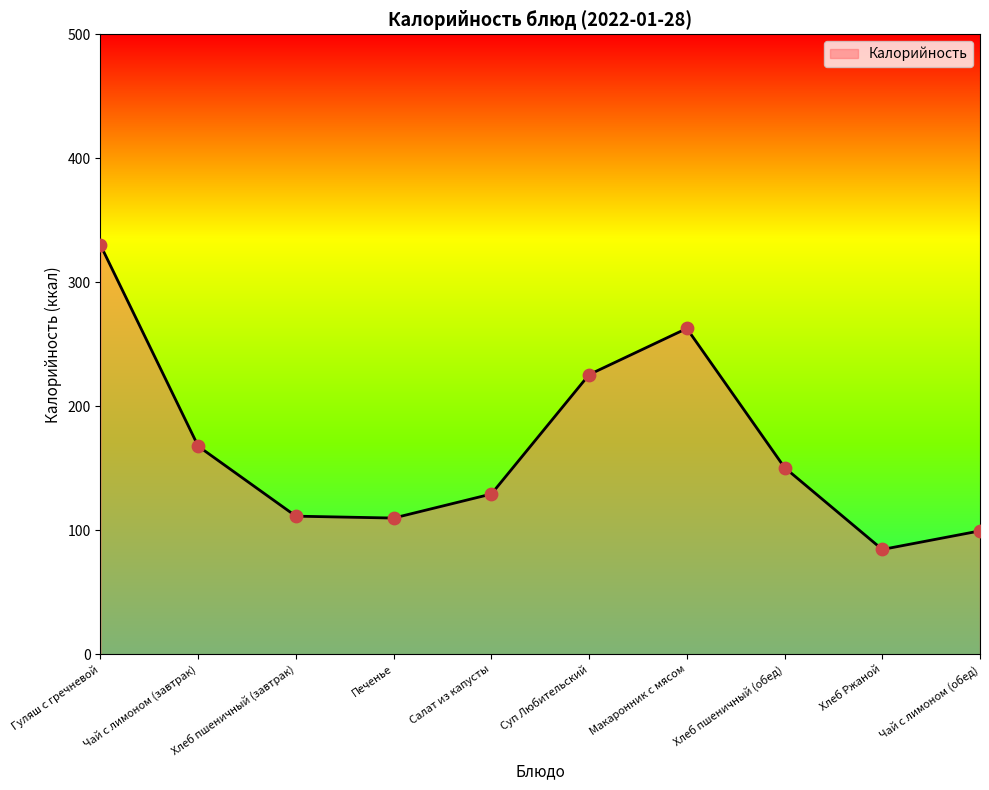

What is the ratio of the value at Чай с лимоном (завтрак) to the value at Макаронник с мясом?

0.6